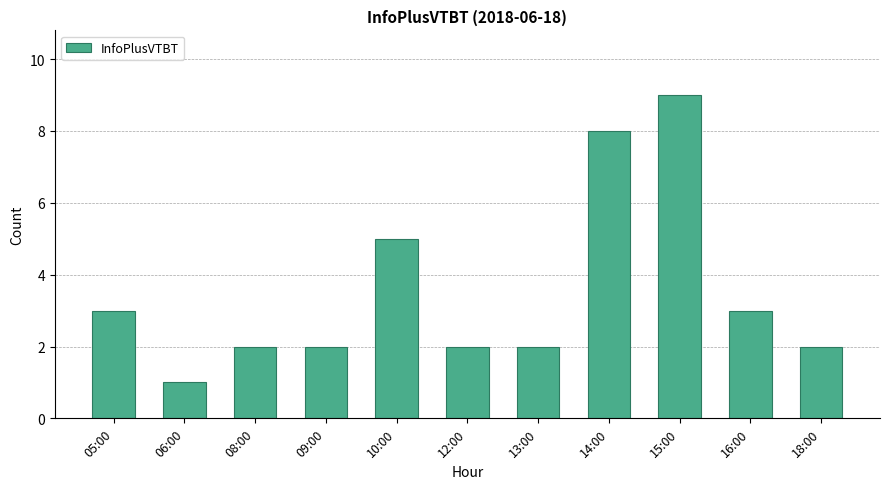

At which label does the data first exceed 2?

05:00